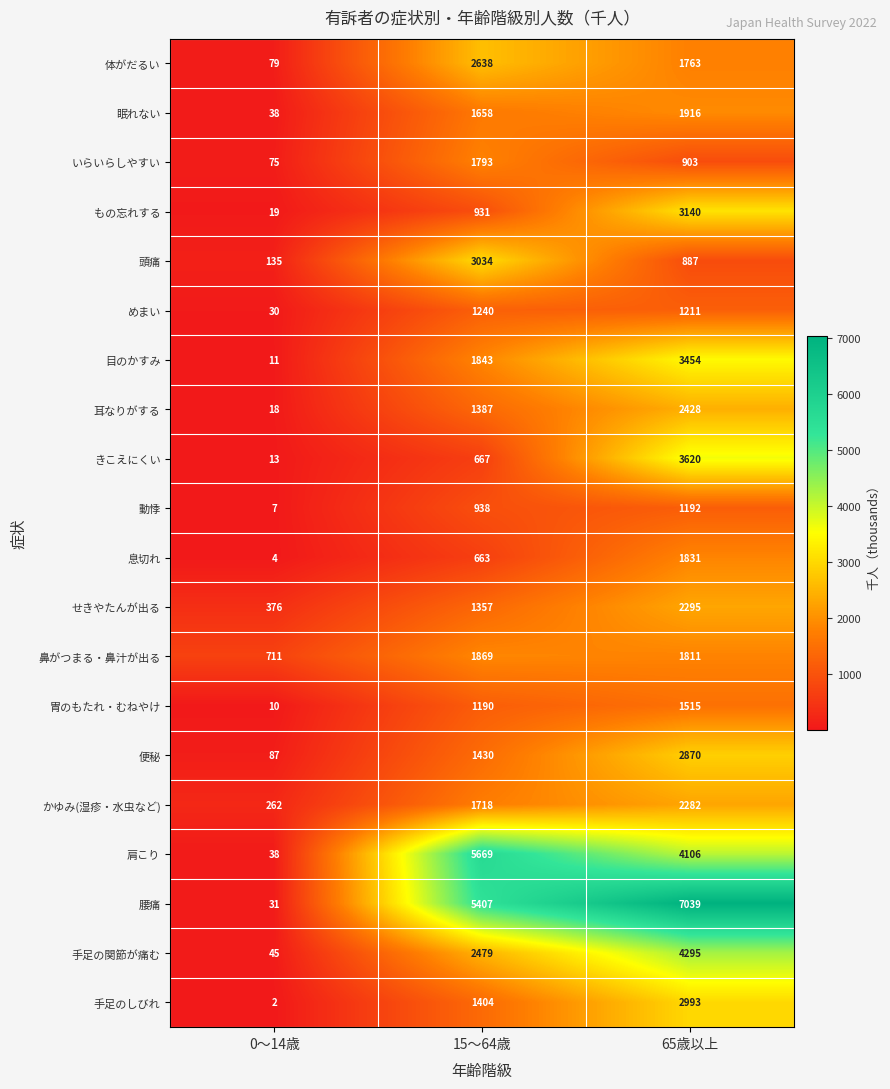

Which series has the largest total across all categories?

腰痛